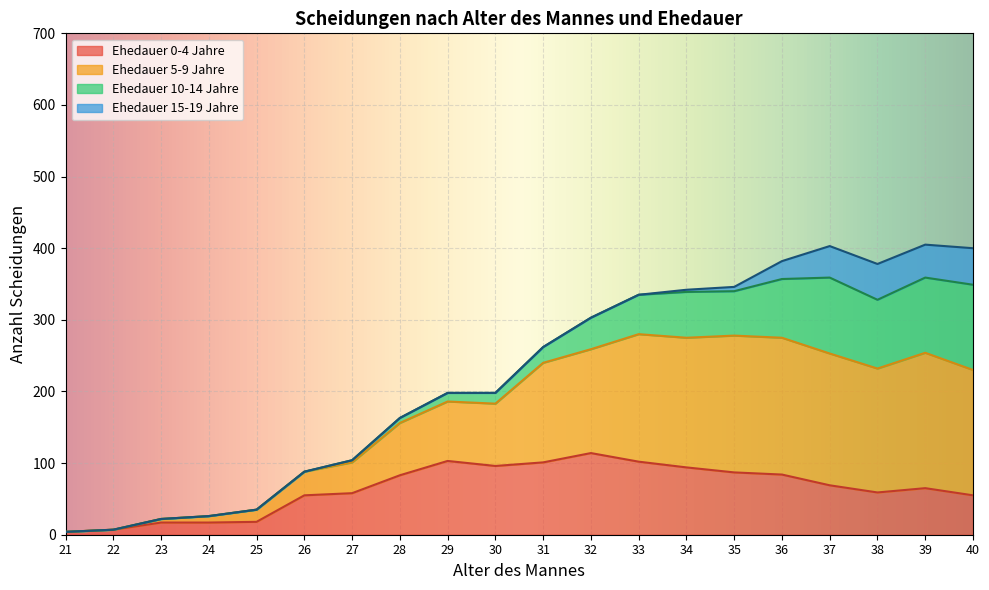

Does the chart display data point markers on the line(s)?

No